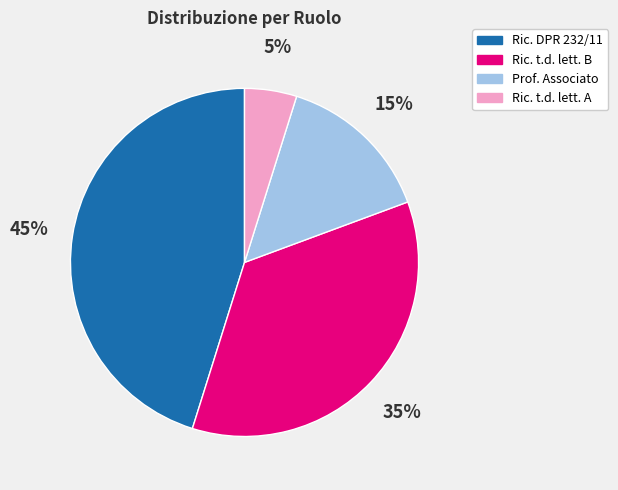

Is there any slice that represents more than half of the pie?

No